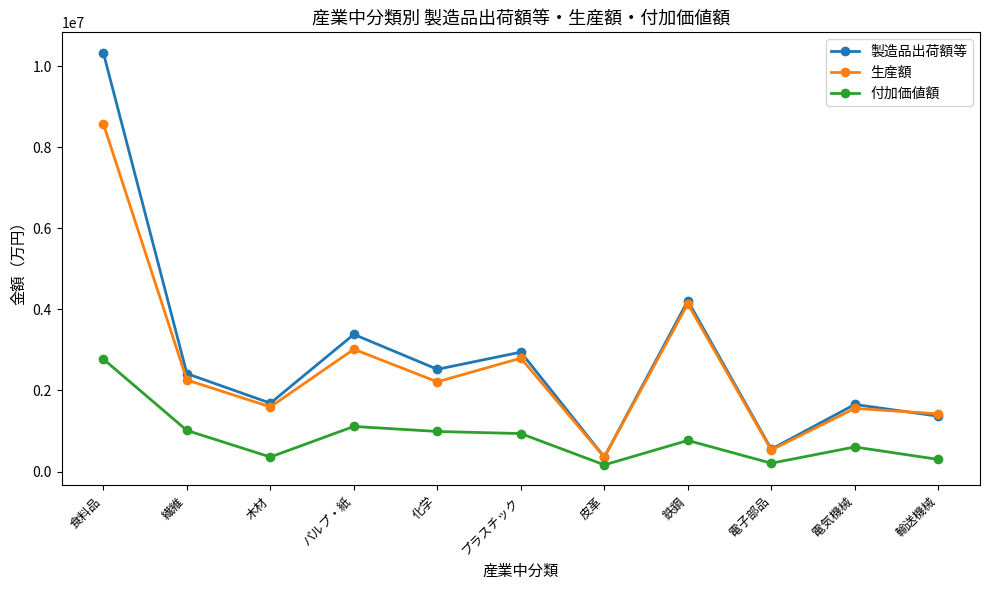

Where is the first local maximum for 製造品出荷額等?

パルプ・紙